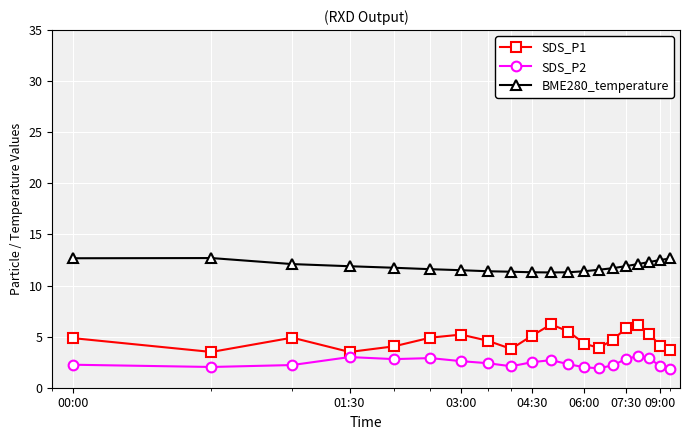

Rank the series by their maximum value, from highest to lowest.

BME280_temperature, SDS_P1, SDS_P2